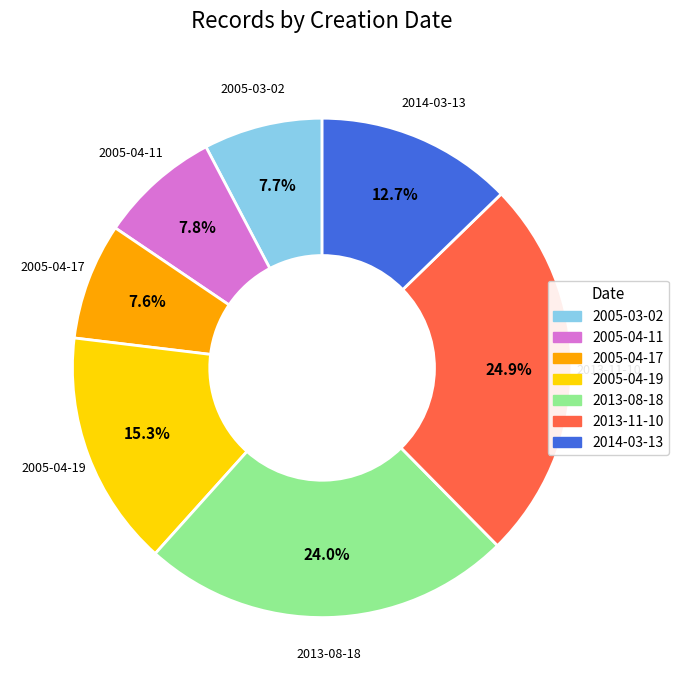

Is there a majority slice in this chart?

No